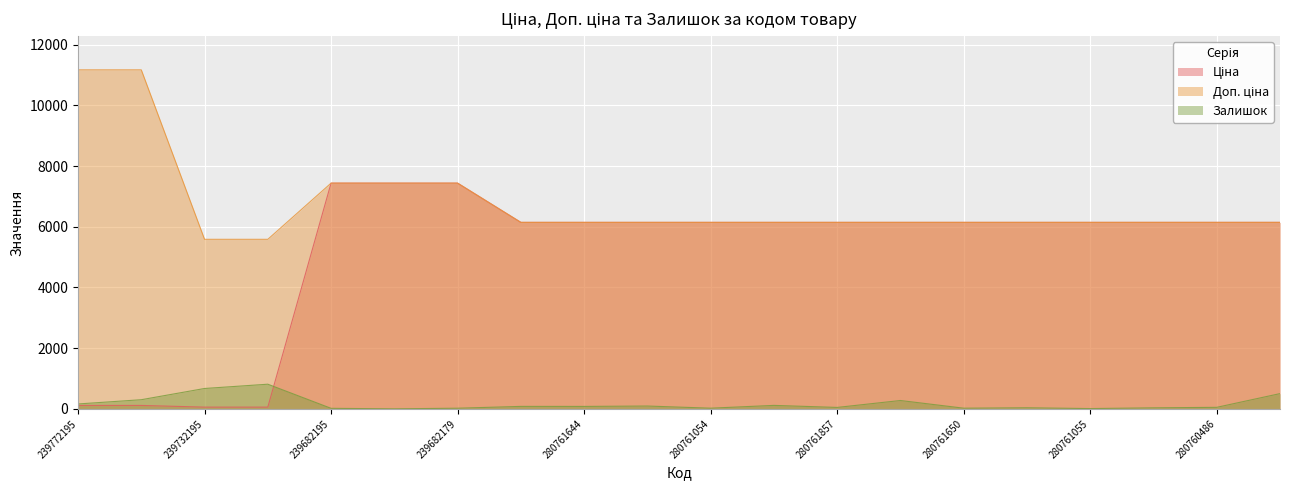

The Залишок series shows -373.6 at 239682193. True or false?

False